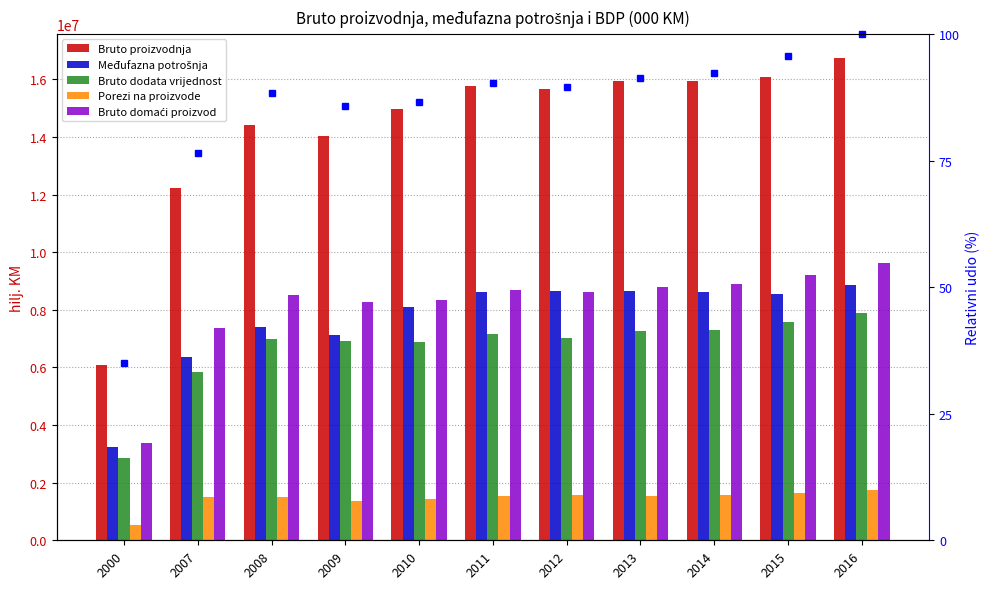

Rank the series by their maximum value, from lowest to highest.

Porezi na proizvode, Bruto dodata vrijednost, Međufazna potrošnja, Bruto domaći proizvod, Bruto proizvodnja